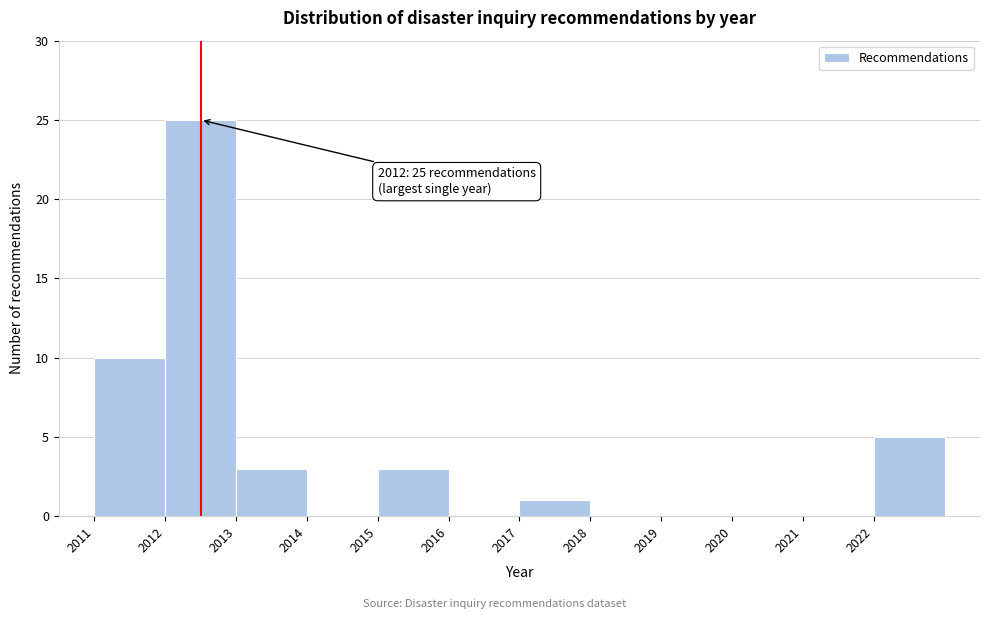

Over which range of the x-axis is the bar tallest?

2012 to 2013